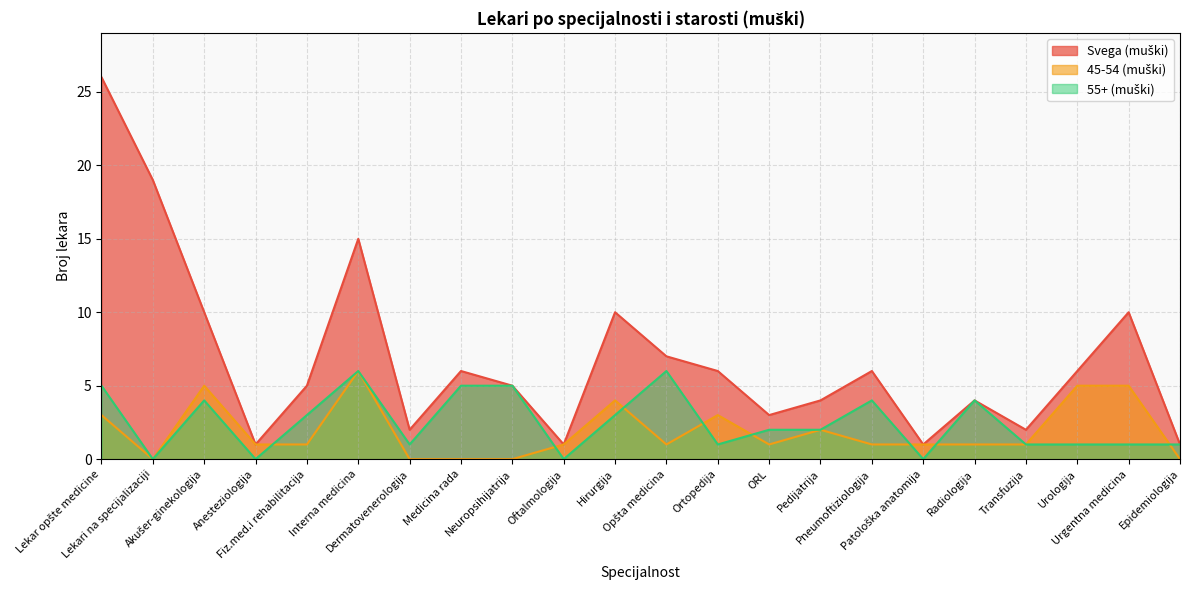

Reading left to right, what are all the values shown in this chart?

Svega (muški): Lekar opšte medicine=26	Lekari na specijalizaciji=19	Akušer-ginekologija=10	Anesteziologija=1	Fiz.med.i rehabilitacija=5	Interna medicina=15	Dermatovenerologija=2	Medicina rada=6	Neuropsihijatrija=5	Oftalmologija=1	Hirurgija=10	Opšta medicina=7	Ortopedija=6	ORL=3	Pedijatrija=4	Pneumoftiziologija=6	Patološka anatomija=1	Radiologija=4	Transfuzija=2	Urologija=6	Urgentna medicina=10	Epidemiologija=1
45-54 (muški): Lekar opšte medicine=3	Lekari na specijalizaciji=0	Akušer-ginekologija=5	Anesteziologija=1	Fiz.med.i rehabilitacija=1	Interna medicina=6	Dermatovenerologija=0	Medicina rada=0	Neuropsihijatrija=0	Oftalmologija=1	Hirurgija=4	Opšta medicina=1	Ortopedija=3	ORL=1	Pedijatrija=2	Pneumoftiziologija=1	Patološka anatomija=1	Radiologija=1	Transfuzija=1	Urologija=5	Urgentna medicina=5	Epidemiologija=0
55+ (muški): Lekar opšte medicine=5	Lekari na specijalizaciji=0	Akušer-ginekologija=4	Anesteziologija=0	Fiz.med.i rehabilitacija=3	Interna medicina=6	Dermatovenerologija=1	Medicina rada=5	Neuropsihijatrija=5	Oftalmologija=0	Hirurgija=3	Opšta medicina=6	Ortopedija=1	ORL=2	Pedijatrija=2	Pneumoftiziologija=4	Patološka anatomija=0	Radiologija=4	Transfuzija=1	Urologija=1	Urgentna medicina=1	Epidemiologija=1